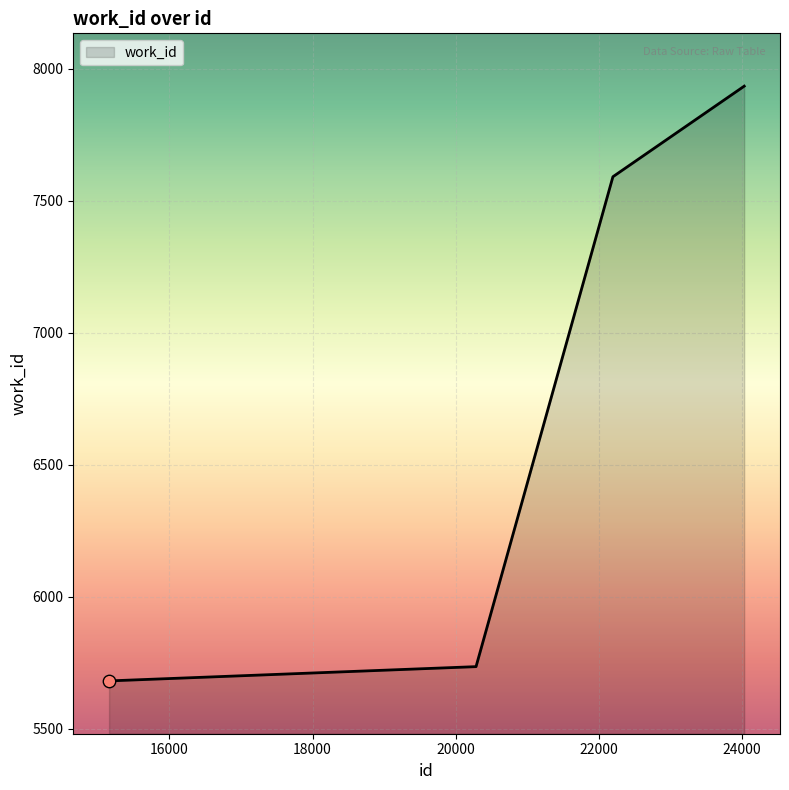

What is the maximum value shown in the chart?

7934